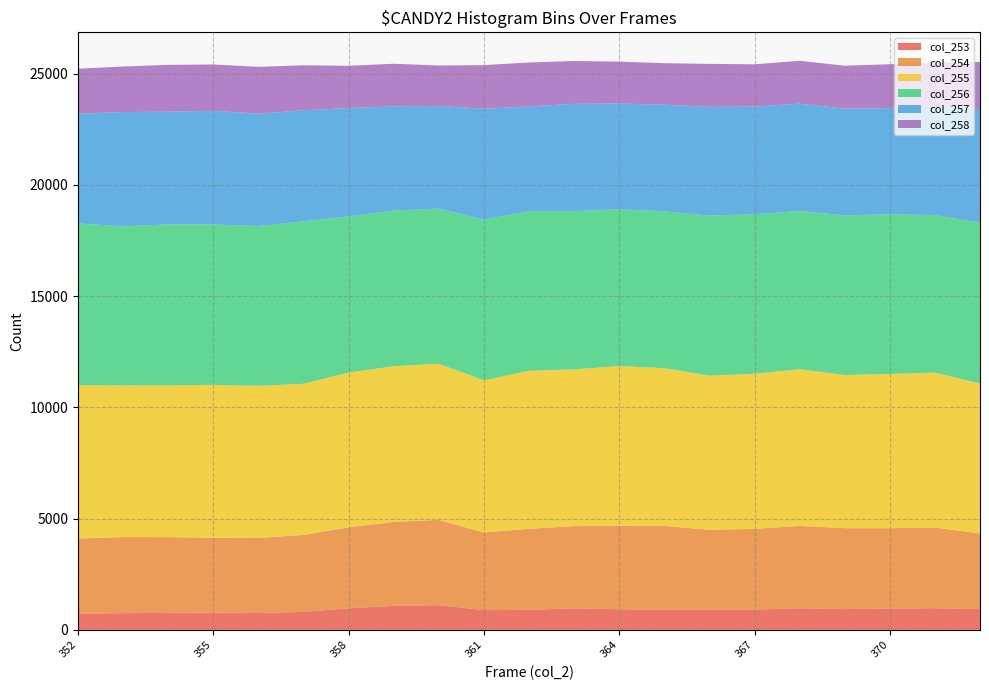

Reading left to right, extract all data points from this chart.

col_253: 729	754	766	778	762	812	973	1082	1114	891	901	972	929	916	924	915	975	936	961	977	935
col_254: 3378	3422	3404	3365	3371	3458	3639	3774	3833	3487	3645	3693	3751	3758	3578	3627	3700	3637	3612	3623	3400
col_255: 6899	6816	6826	6872	6836	6795	6955	6996	7018	6839	7102	7045	7179	7090	6924	6974	7042	6883	6932	6967	6739
col_256: 7267	7145	7235	7210	7187	7300	7020	6997	6978	7224	7175	7113	7048	7051	7196	7170	7113	7178	7181	7076	7225
col_257: 4931	5141	5063	5112	5051	4992	4872	4684	4611	4985	4710	4824	4757	4793	4885	4840	4824	4798	4771	4930	5098
col_258: 2022	2047	2105	2078	2103	2024	1898	1916	1816	1962	1973	1925	1880	1866	1937	1897	1928	1929	1970	1937	2131